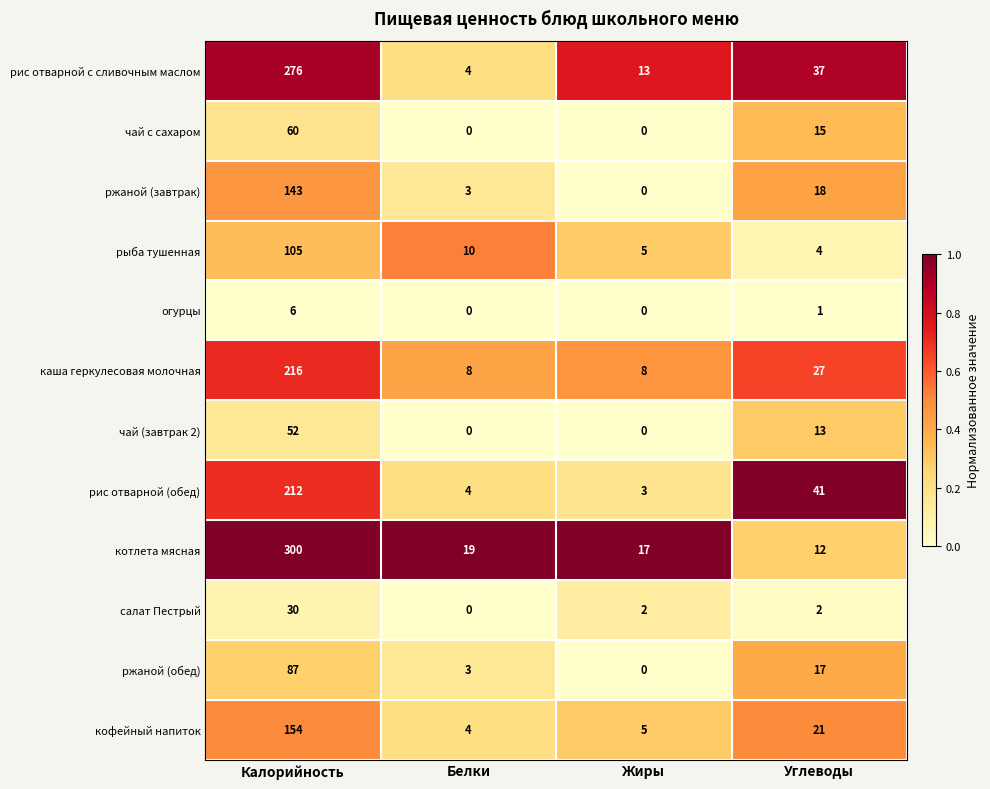

Which series changed the most between Жиры and Углеводы?

рис отварной (обед)